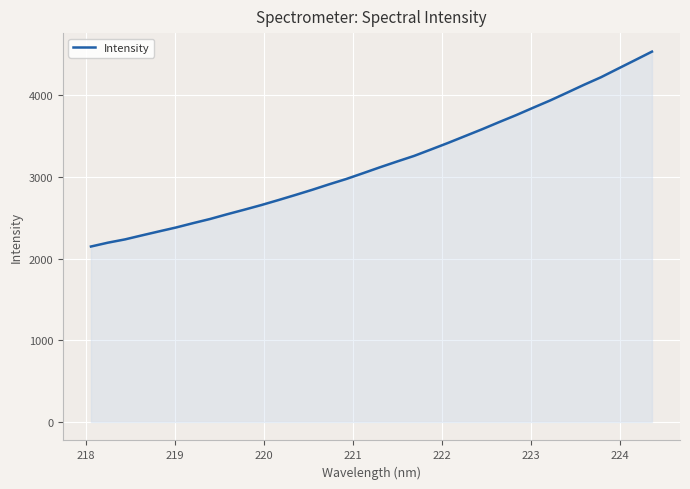

What is the minimum value shown in the chart?

2146.6